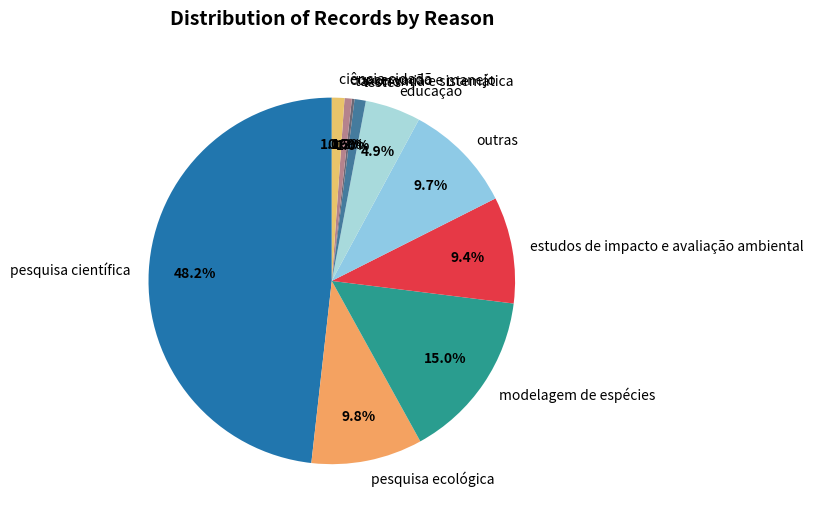

Which slice is the largest?

pesquisa científica